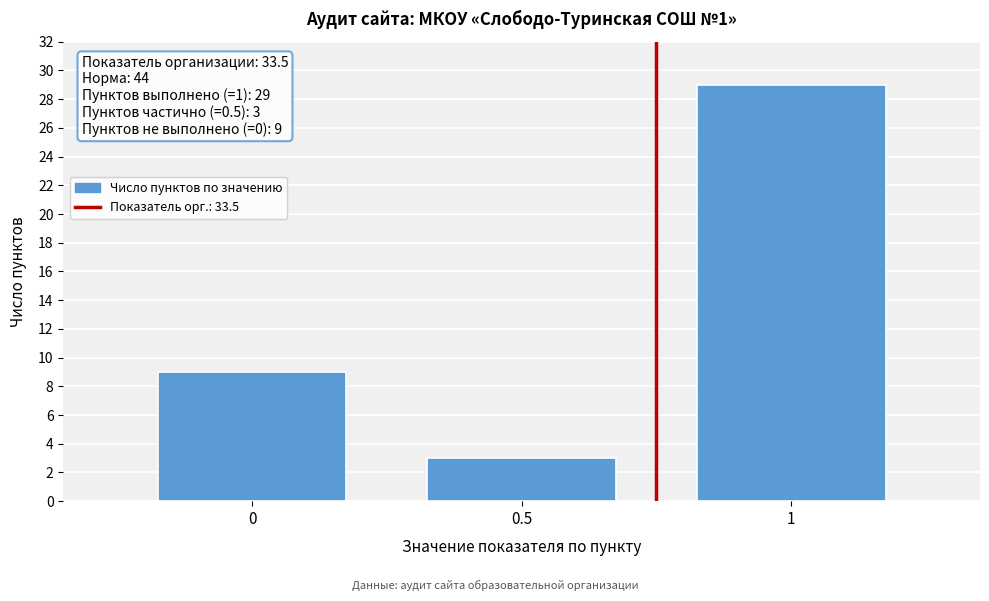

Reading left to right, extract all data points from this chart.

9	3	29